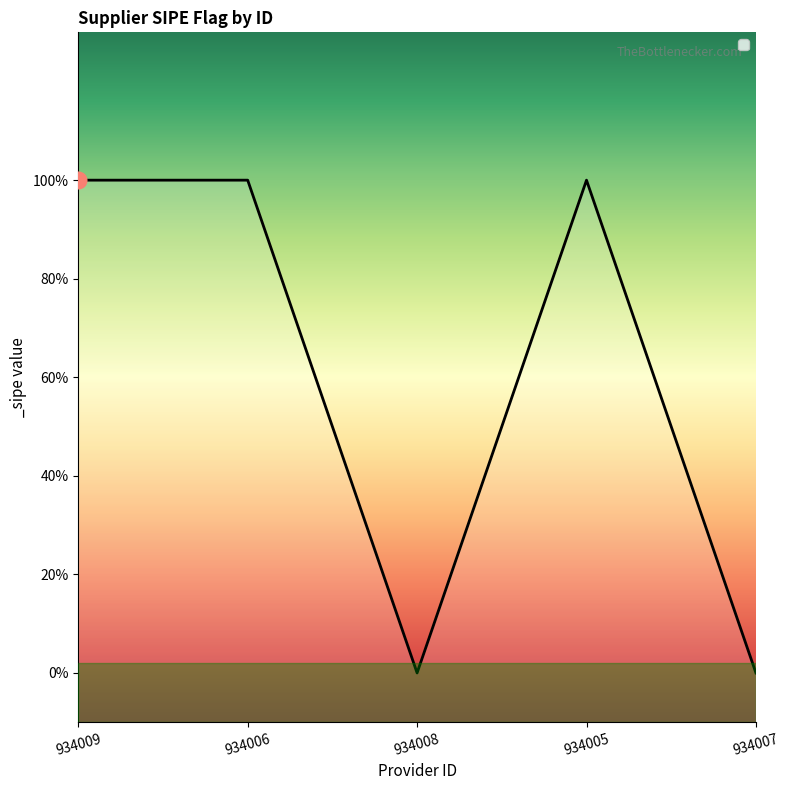

Reading left to right, extract all data points from this chart.

1	1	0	1	0